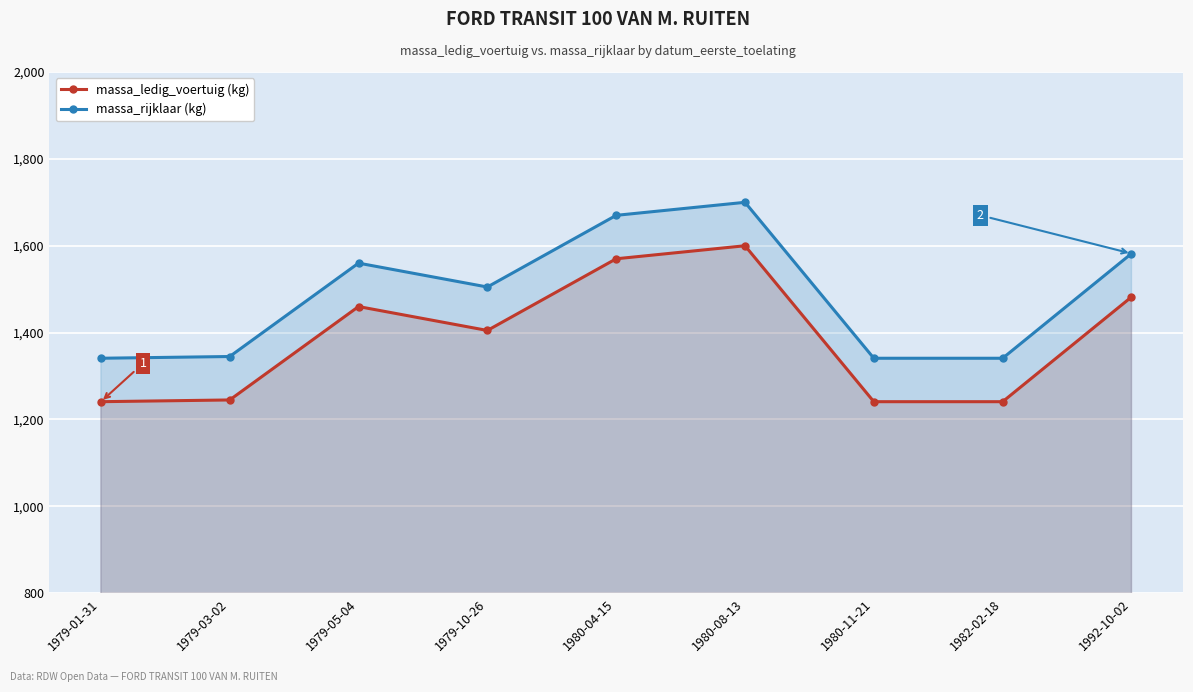

Which series changed the most between 1979-01-31 and 1980-11-21?

massa_ledig_voertuig